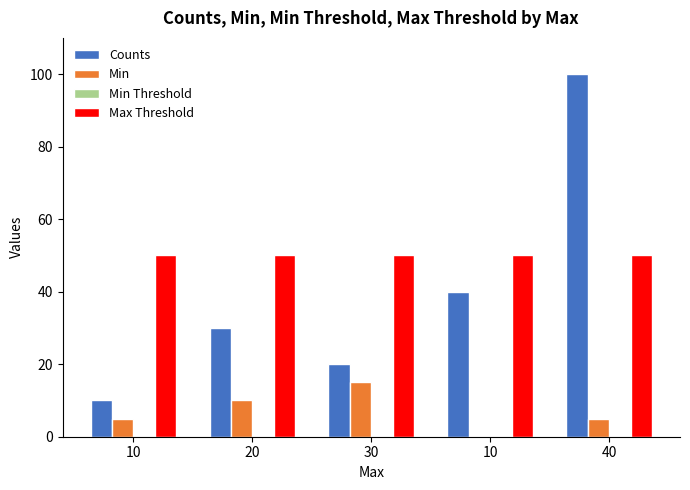

How many groups of bars are there?

5